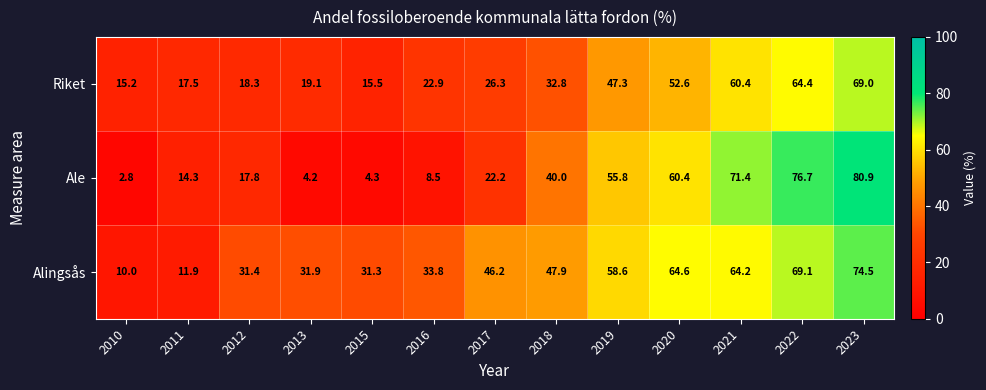

What is the difference between the Riket values at 2022 and 2013?

45.3